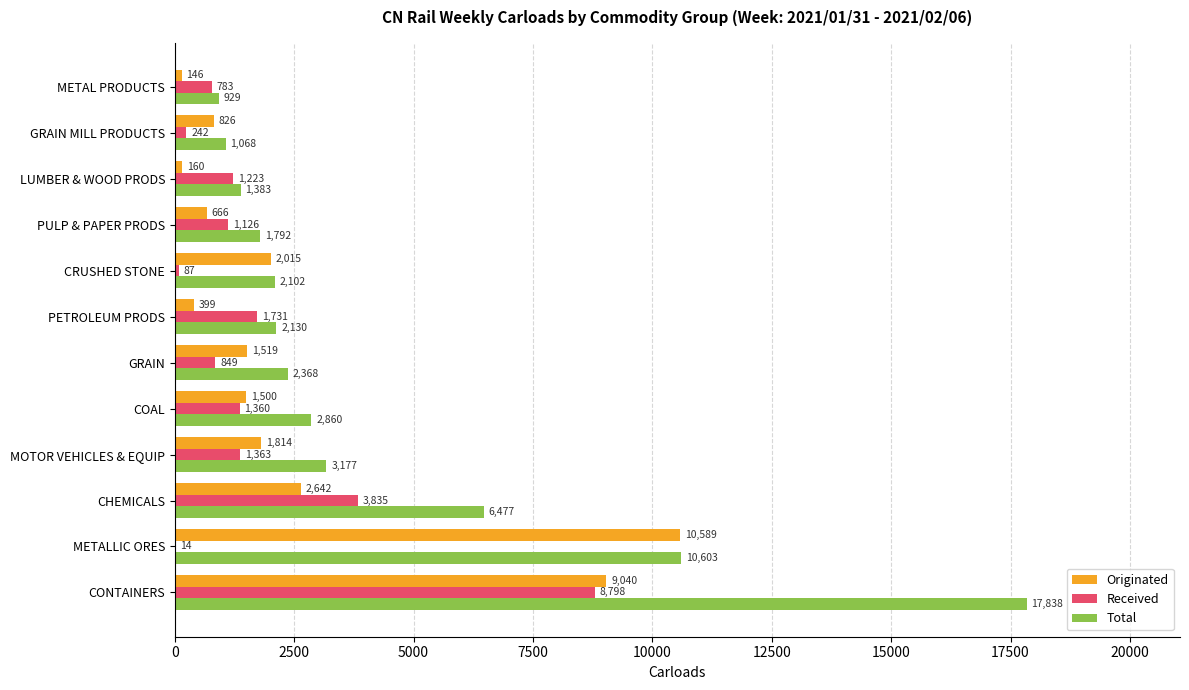

What is the sum of the Total values at GRAIN and CHEMICALS?

8845